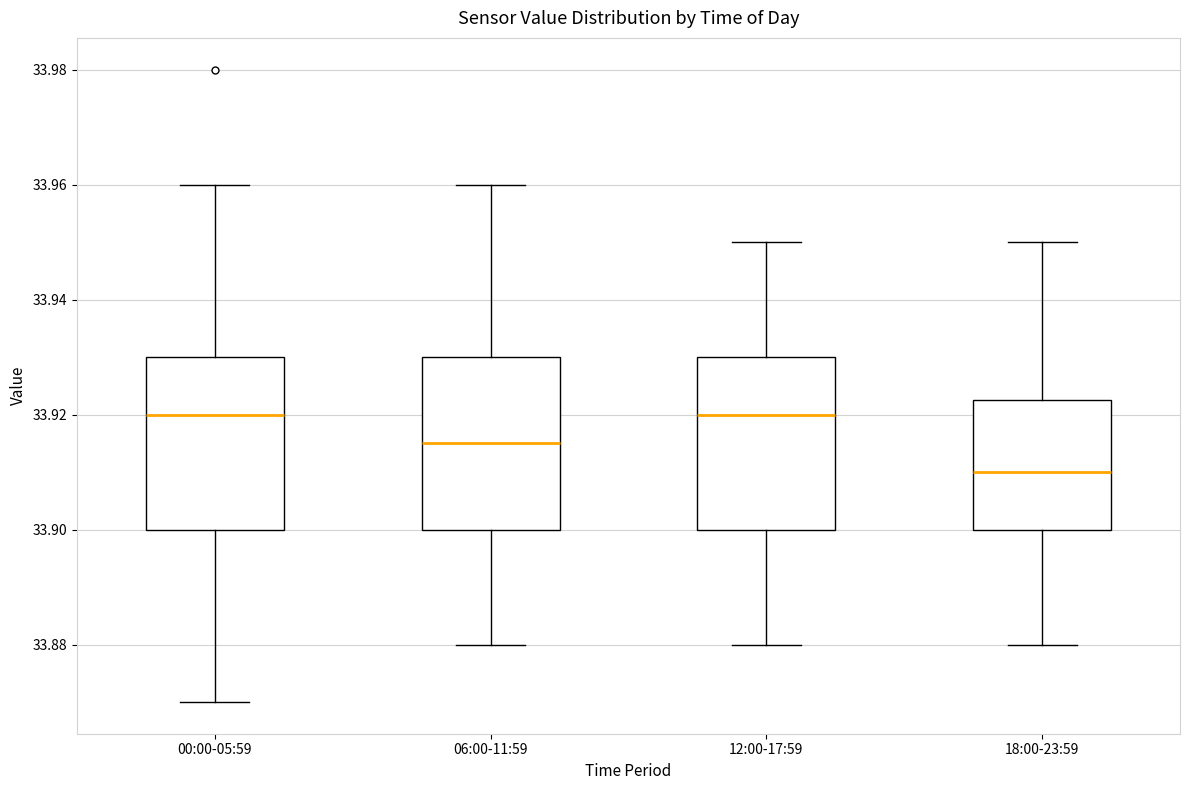

Reading left to right, transcribe this box plot: for each box, give where its median line is, the range the box spans, and where its two whiskers end, as read against the y-axis. The values are not printed on the chart, so give them approximately, as read against the axis.

00:00-05:59: median 33.920, box 33.900 to 33.930, whiskers 33.870 to 33.960
06:00-11:59: median 33.916, box 33.900 to 33.930, whiskers 33.880 to 33.960
12:00-17:59: median 33.920, box 33.900 to 33.930, whiskers 33.880 to 33.950
18:00-23:59: median 33.910, box 33.900 to 33.922, whiskers 33.880 to 33.950